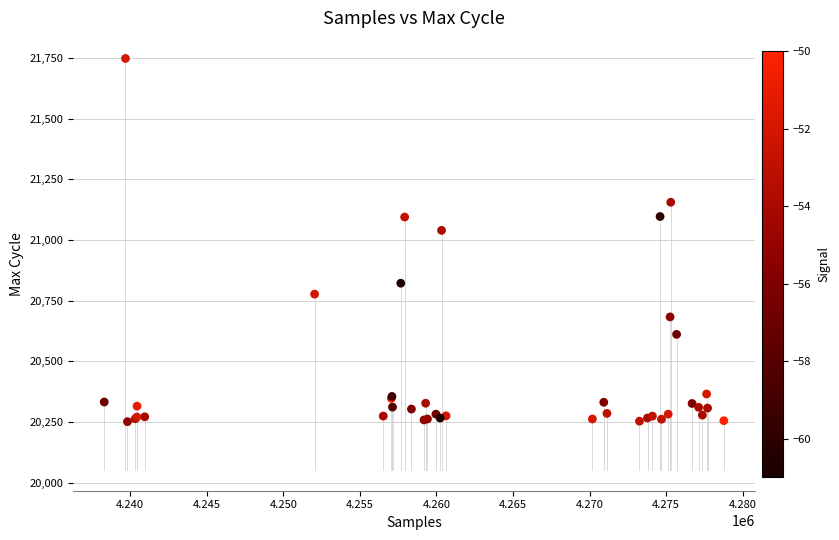

What Y value in the scatter plot is closest to 21000?

21040